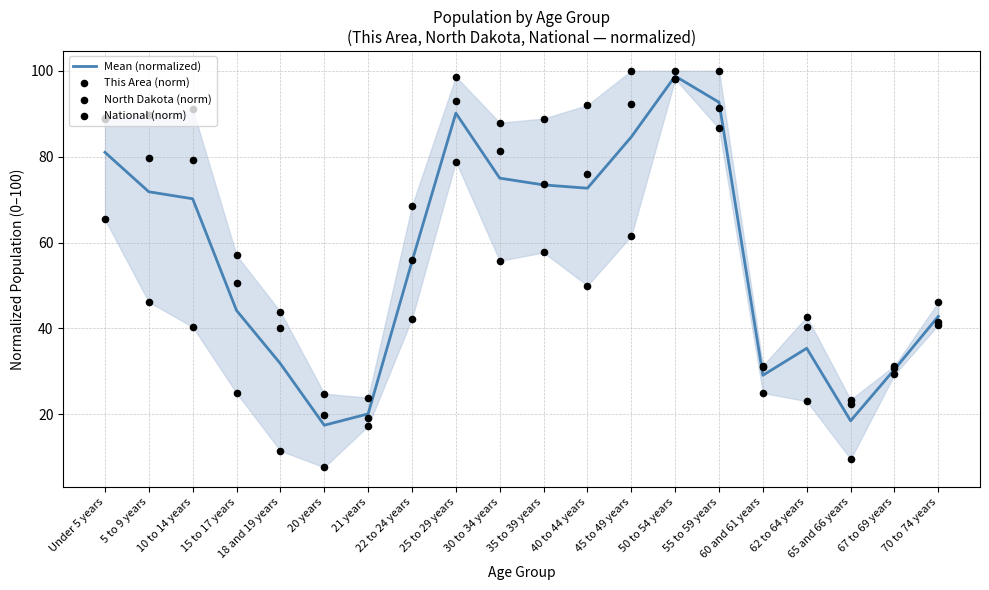

At how many categories does at least one series exceed 98?

4